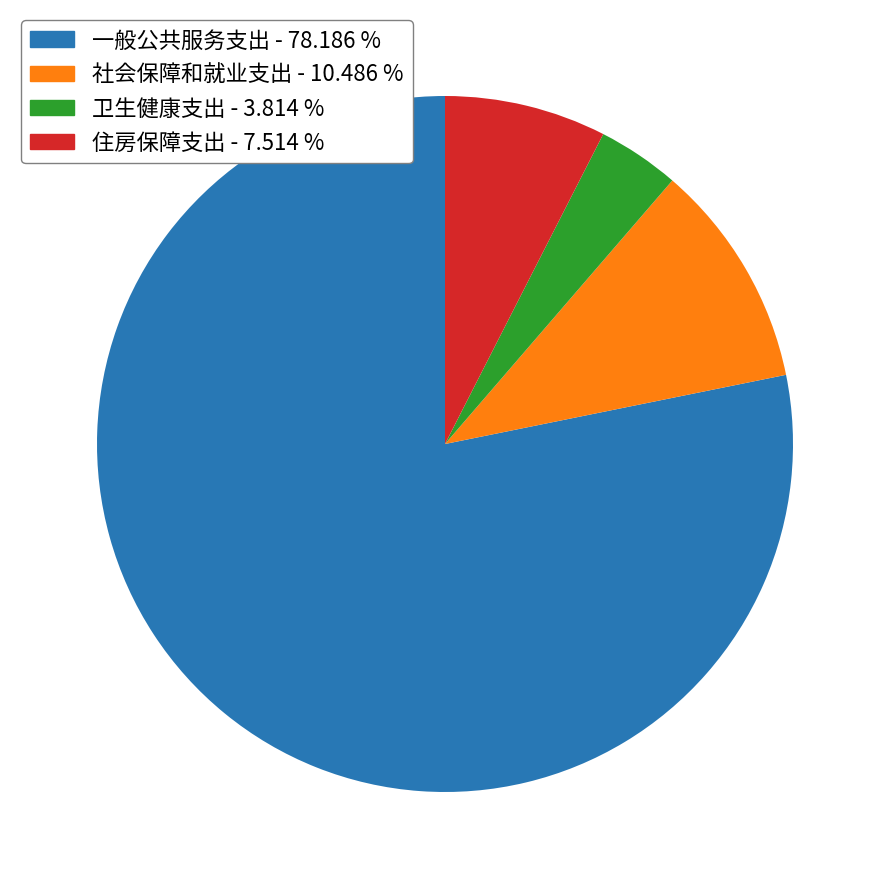

What is the largest slice in the pie chart?

一般公共服务支出